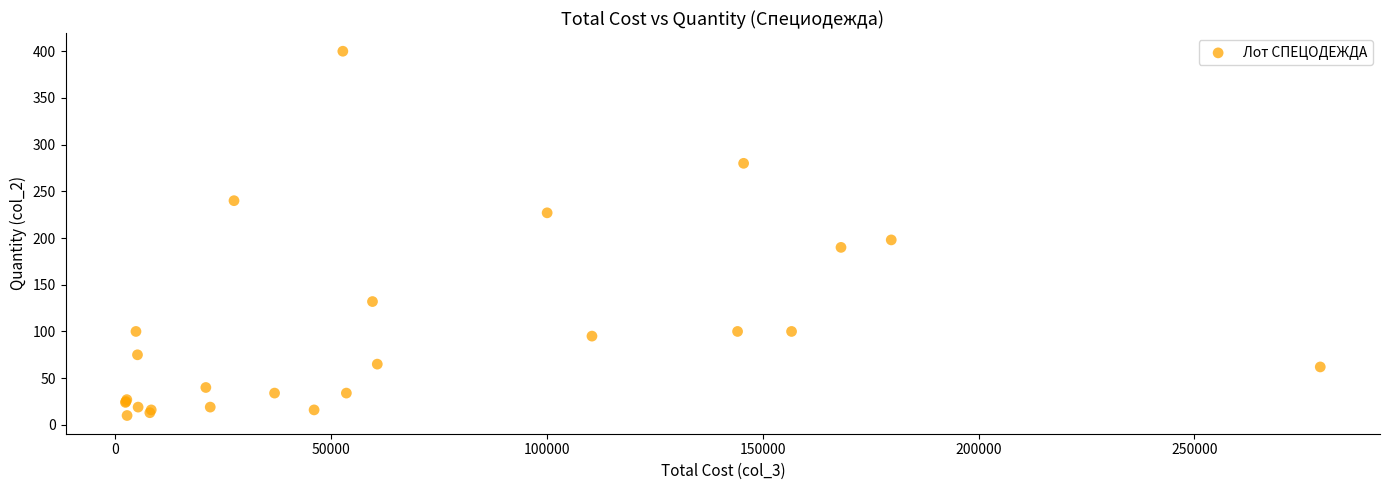

What Y value in the scatter plot is closest to 205?

198